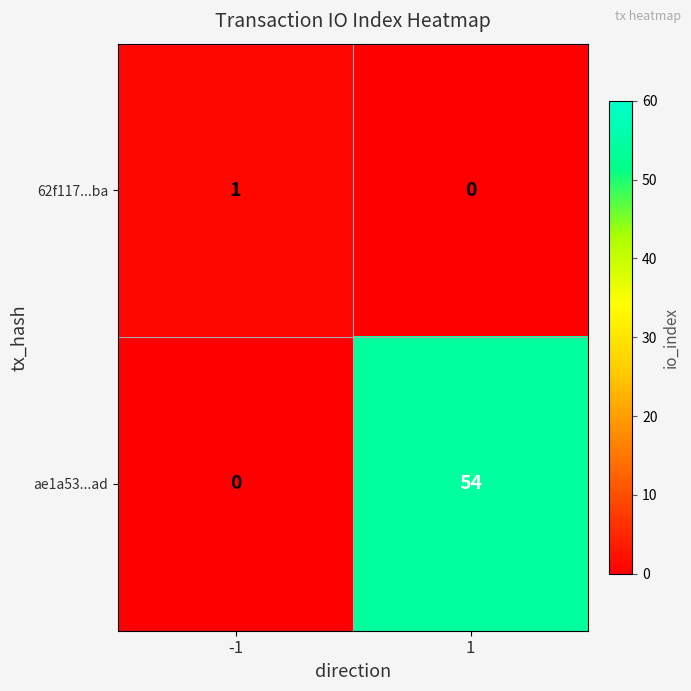

Which label corresponds to the largest value in the chart?

1